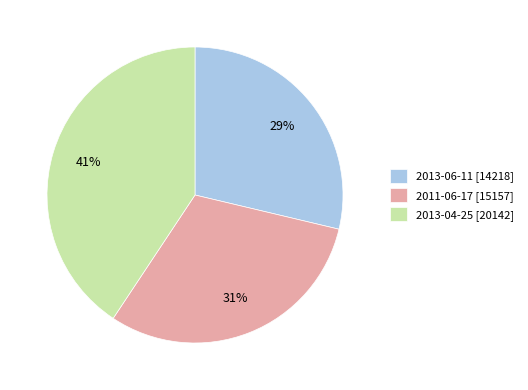

True or false: 2013-06-11 accounts for 29% of the total.

True